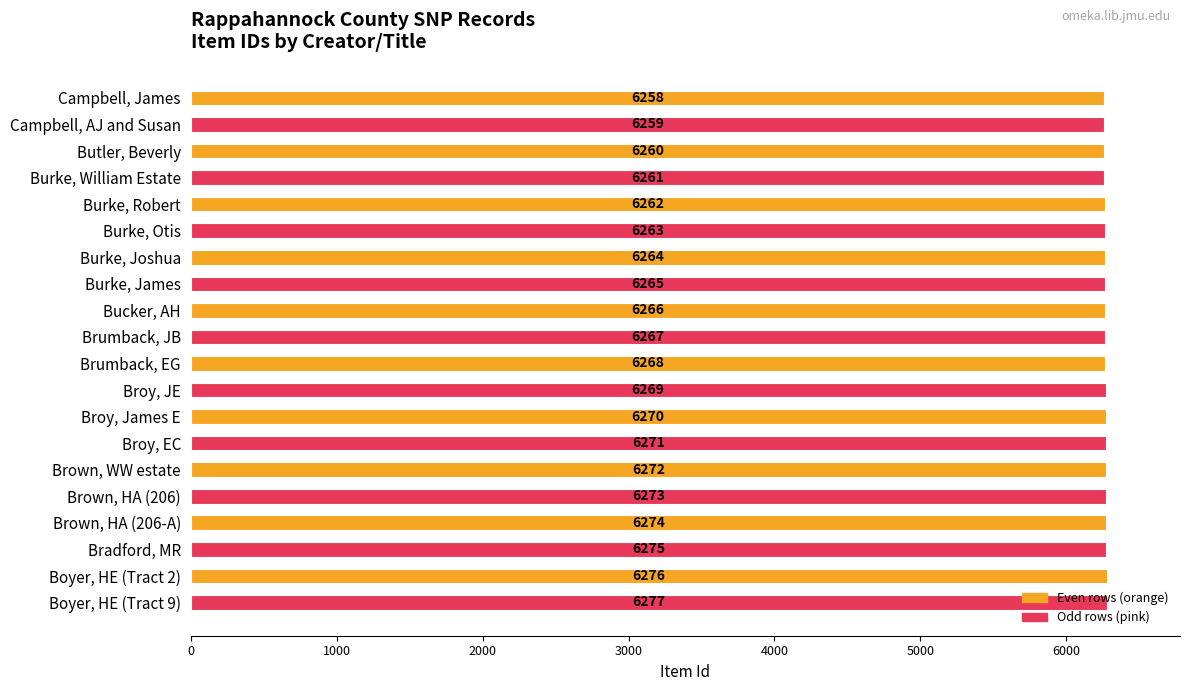

Rank the categories by value from lowest to highest.

Campbell, James, Campbell, AJ and Susan, Butler, Beverly, Burke, William Estate, Burke, Robert, Burke, Otis, Burke, Joshua, Burke, James, Bucker, AH, Brumback, JB, Brumback, EG, Broy, JE, Broy, James E, Broy, EC, Brown, WW estate, Brown, HA (206), Brown, HA (206-A), Bradford, MR, Boyer, HE (Tract 2), Boyer, HE (Tract 9)